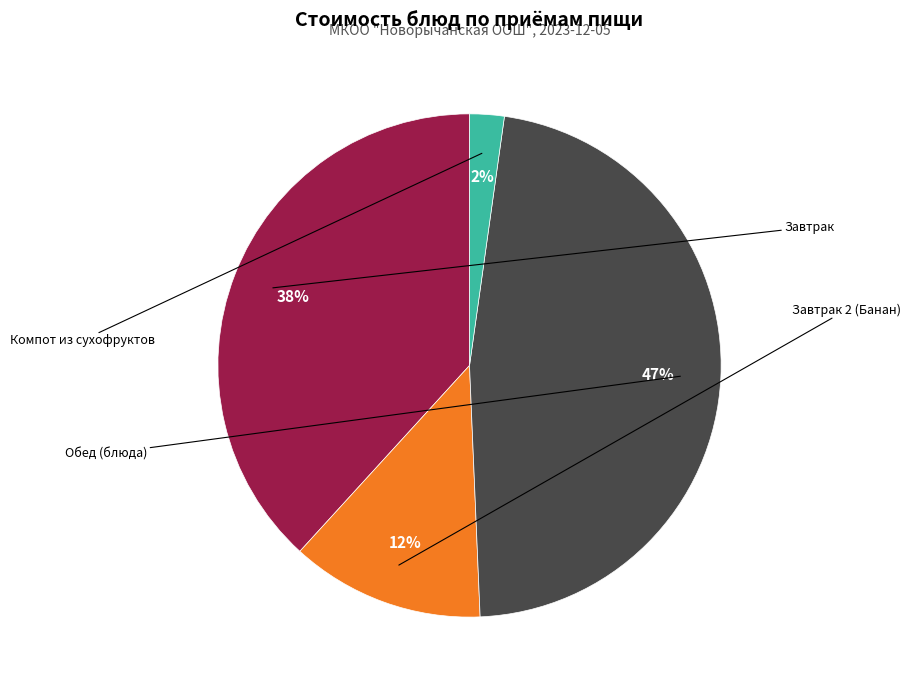

Does any single category account for the majority?

No